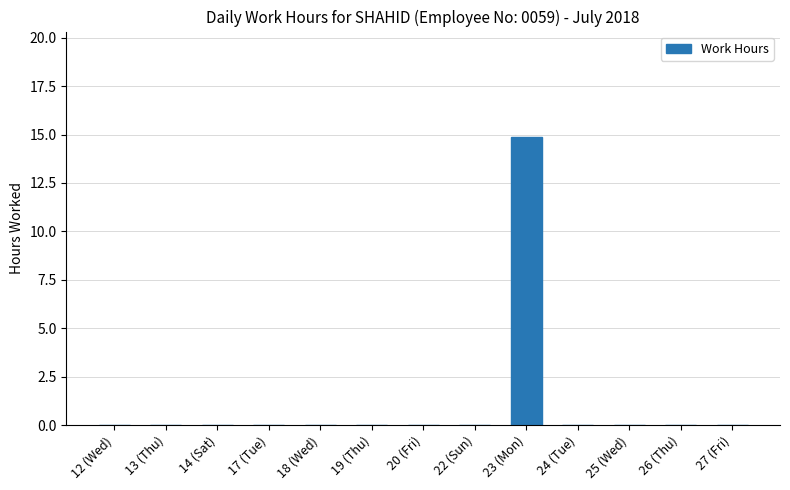

The chart shows a value of 7.0 at 25 (Wed). True or false?

False